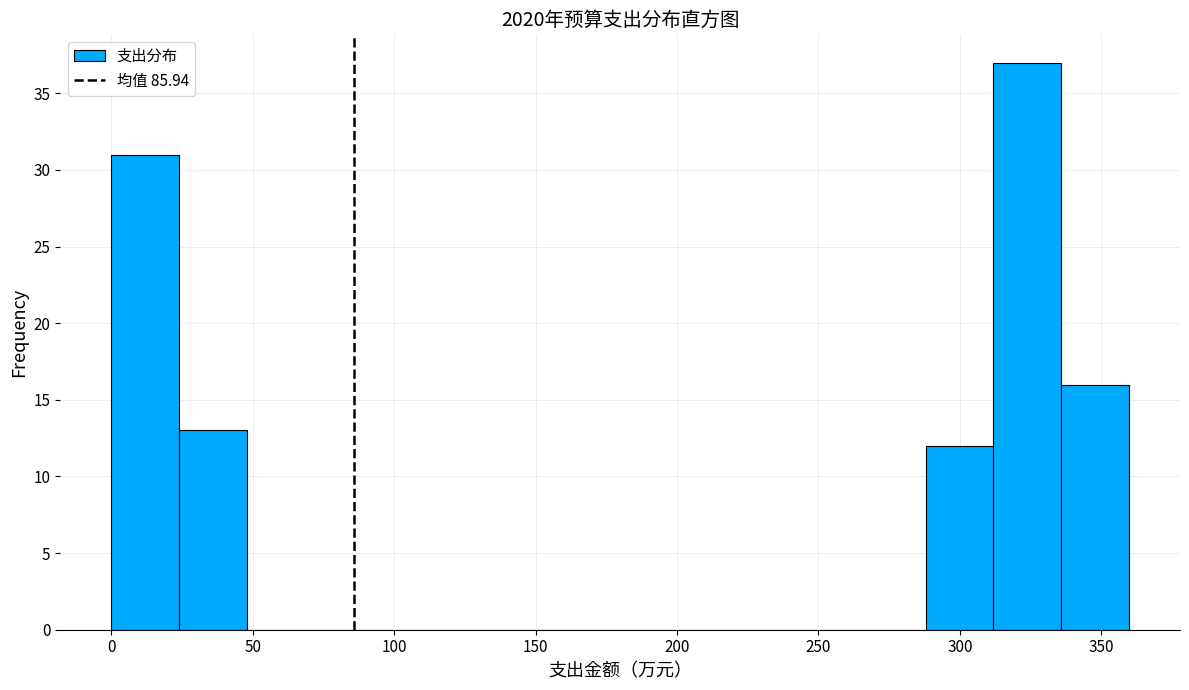

Over which range of the x-axis is the bar tallest?

310 to 335